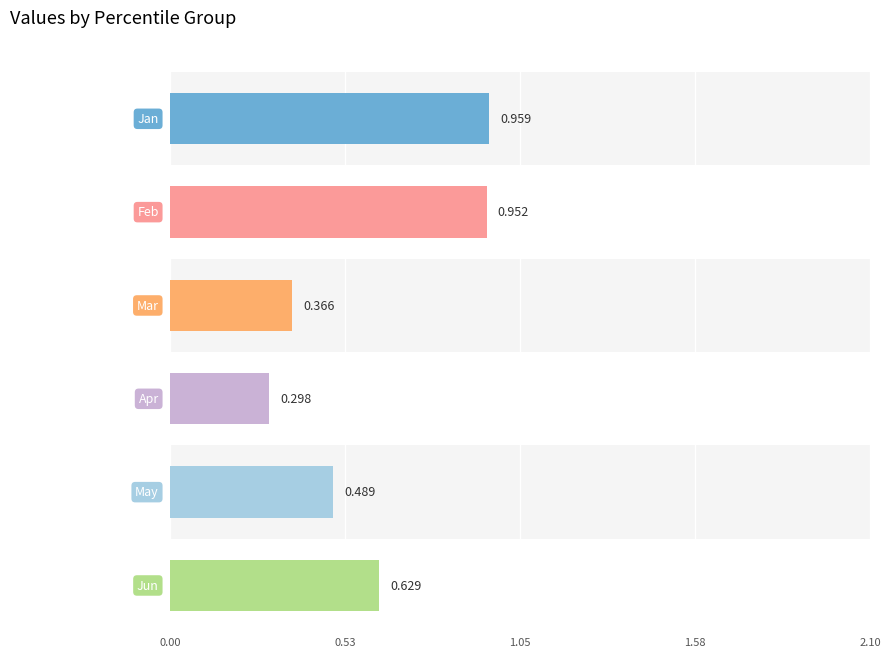

What are all the series names shown in the legend?

Jan, Feb, Mar, Apr, May, Jun